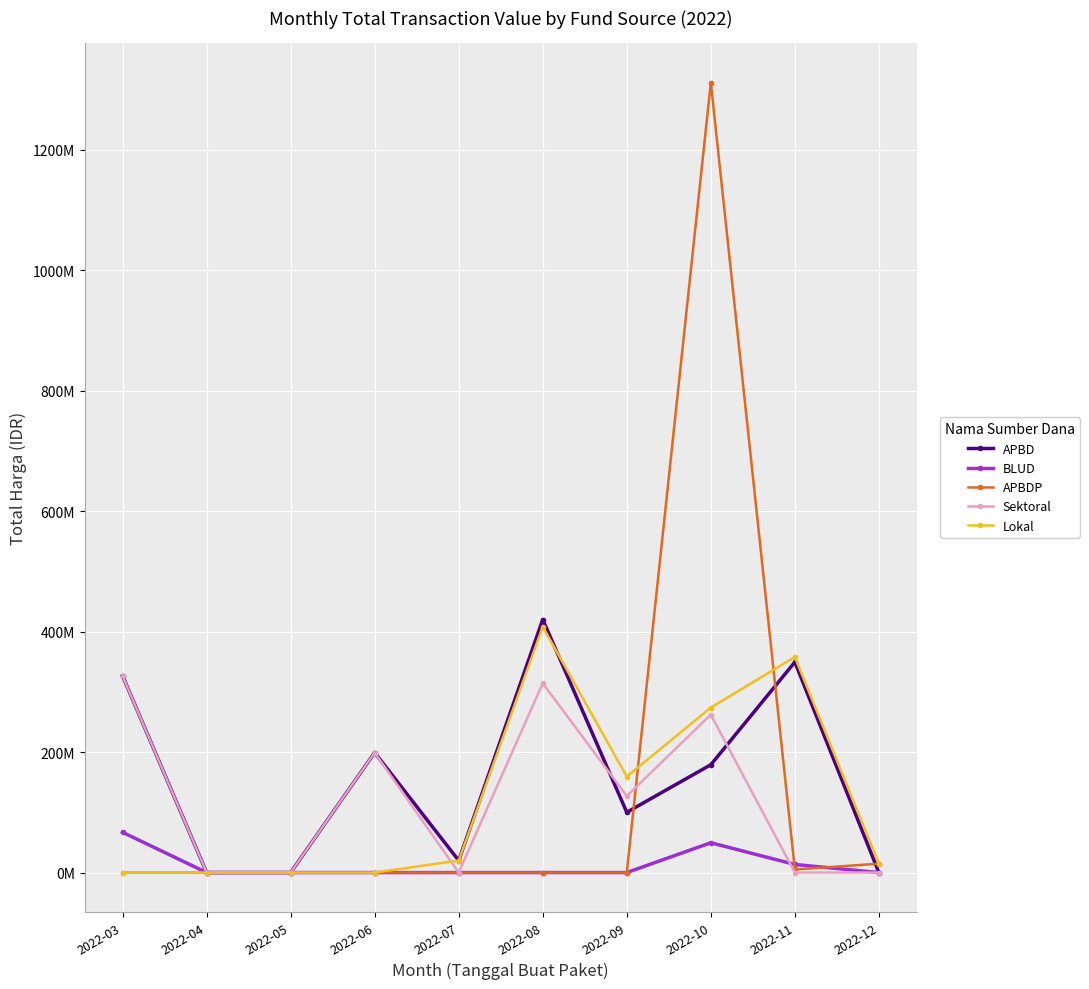

True or false: Lokal and BLUD cross at least once.

False